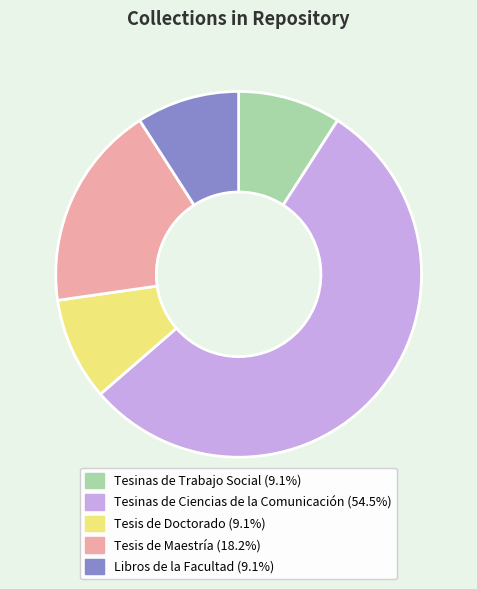

How many slices are in this pie chart?

5